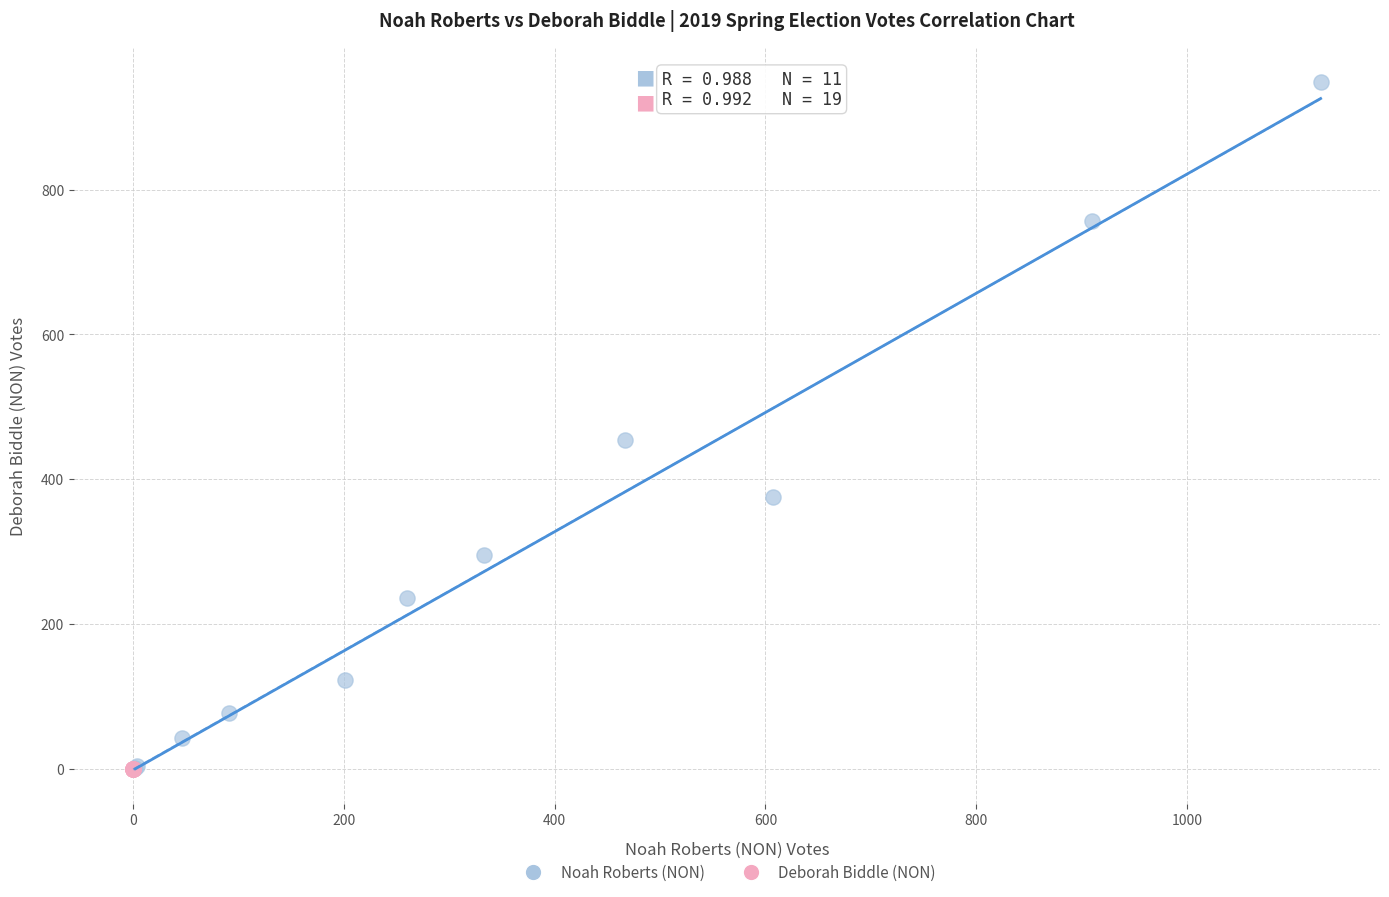

Which series contains the highest Y value?

Noah Roberts (NON)